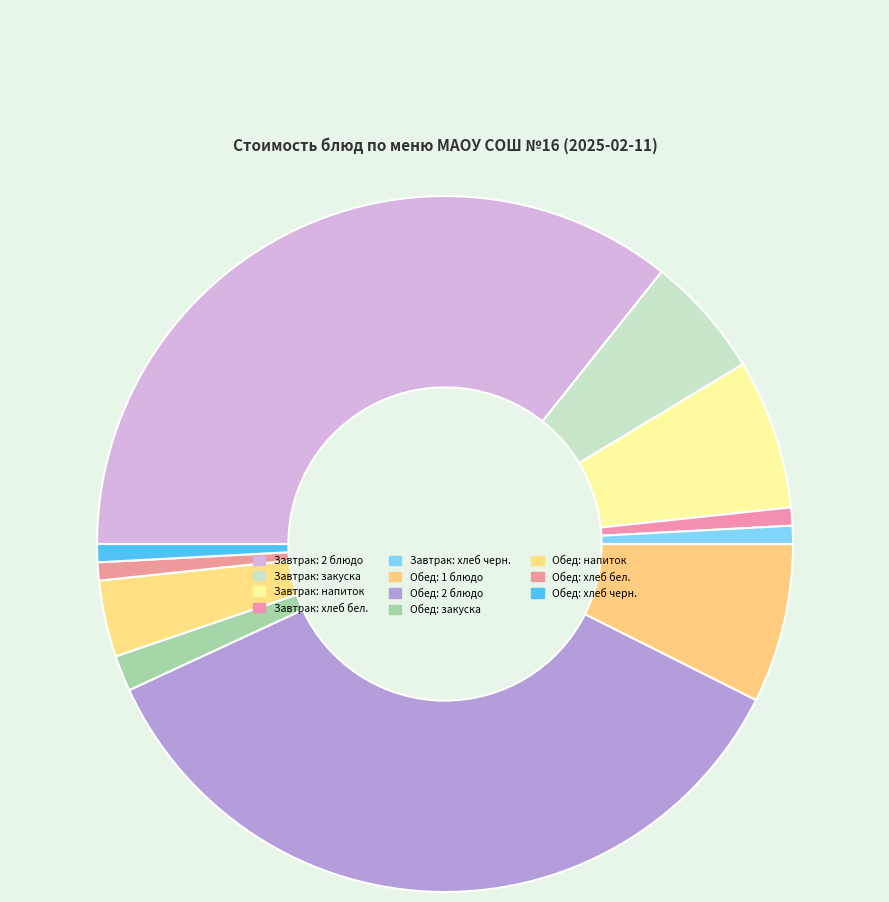

Count the number of slices in the pie.

11